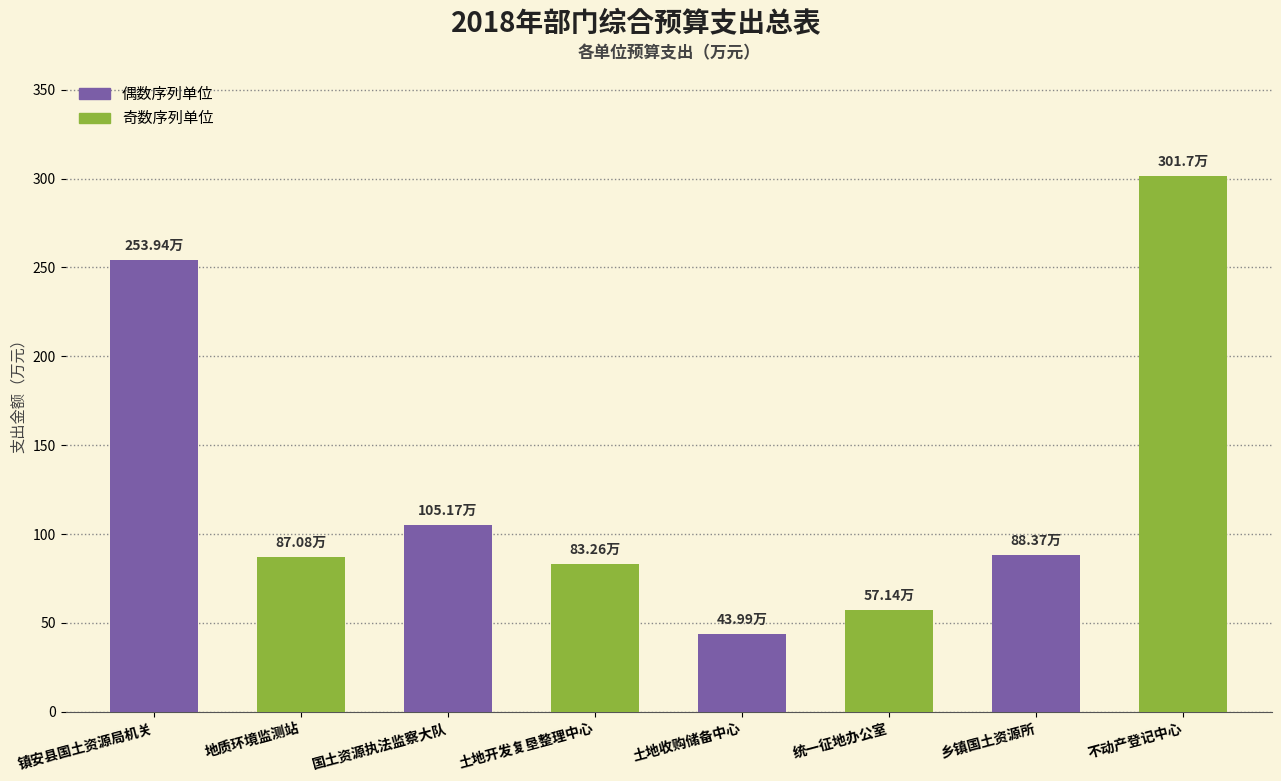

What is the label of the 7th bar from the left?

乡镇国土资源所